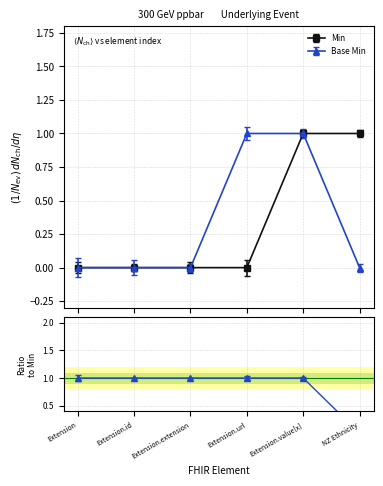

True or false: Min has a value of 1 at Extension.value[x].

True